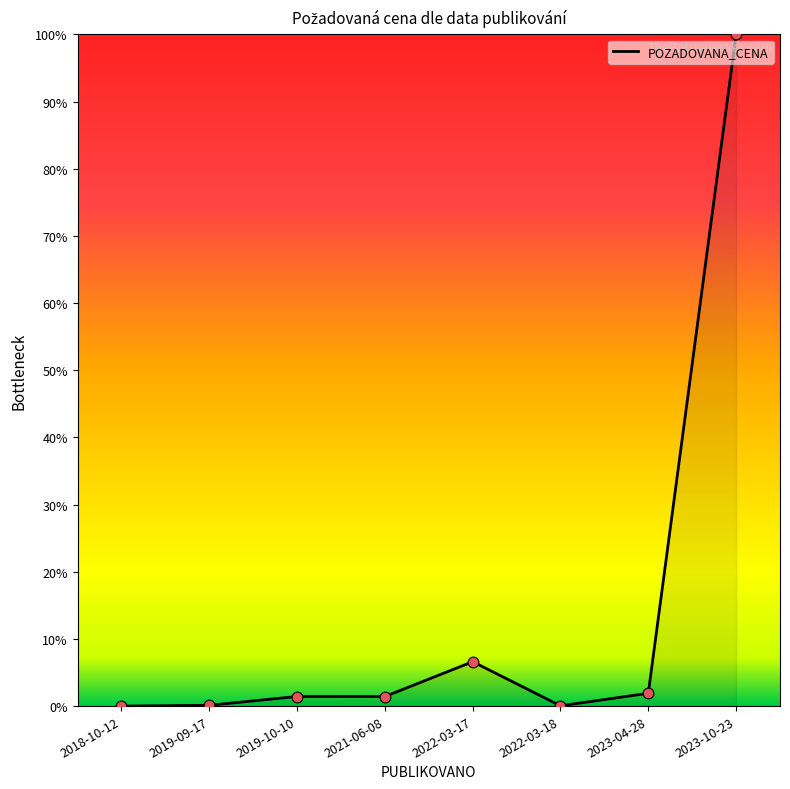

What is the change in value from 2019-10-10 to 2023-10-23?

+98.6